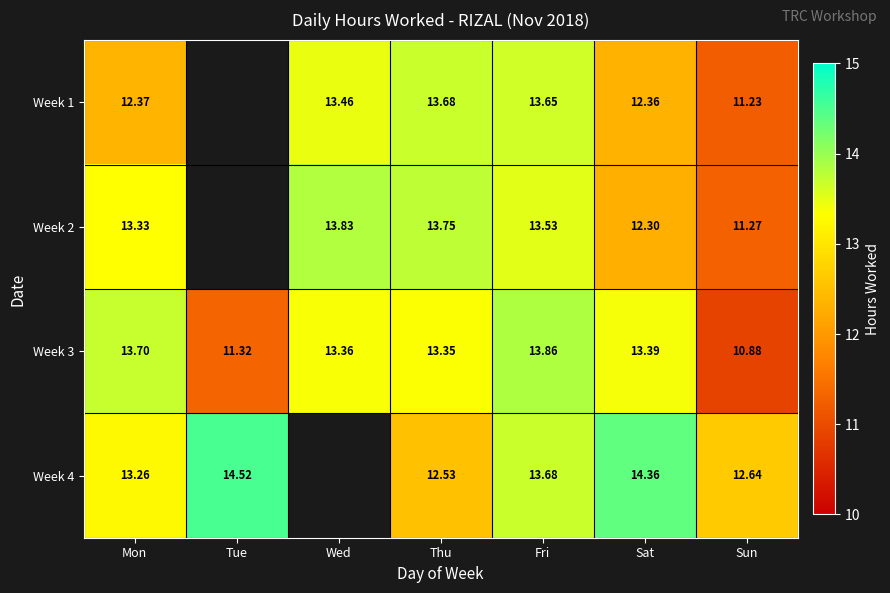

At which label does Week 3 reach its minimum?

Sun